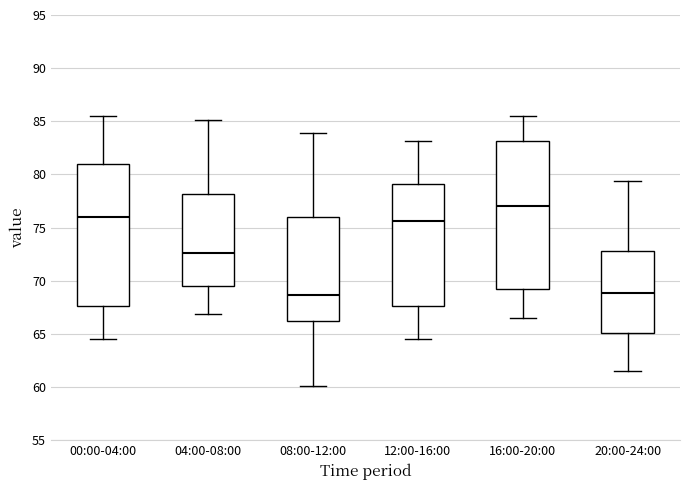

Reading left to right, read every box against the y-axis: the position of its median line, the range the box covers, and the ends of its whiskers. The values are not printed on the chart, so give them approximately, as read against the axis.

00:00-04:00: median 76.0, box 67.5 to 81.0, whiskers 64.5 to 85.5
04:00-08:00: median 72.5, box 69.5 to 78.0, whiskers 67.0 to 85.0
08:00-12:00: median 68.5, box 66.0 to 76.0, whiskers 60.0 to 84.0
12:00-16:00: median 75.5, box 67.5 to 79.0, whiskers 64.5 to 83.0
16:00-20:00: median 77.0, box 69.5 to 83.0, whiskers 66.5 to 85.5
20:00-24:00: median 69.0, box 65.0 to 73.0, whiskers 61.5 to 79.5